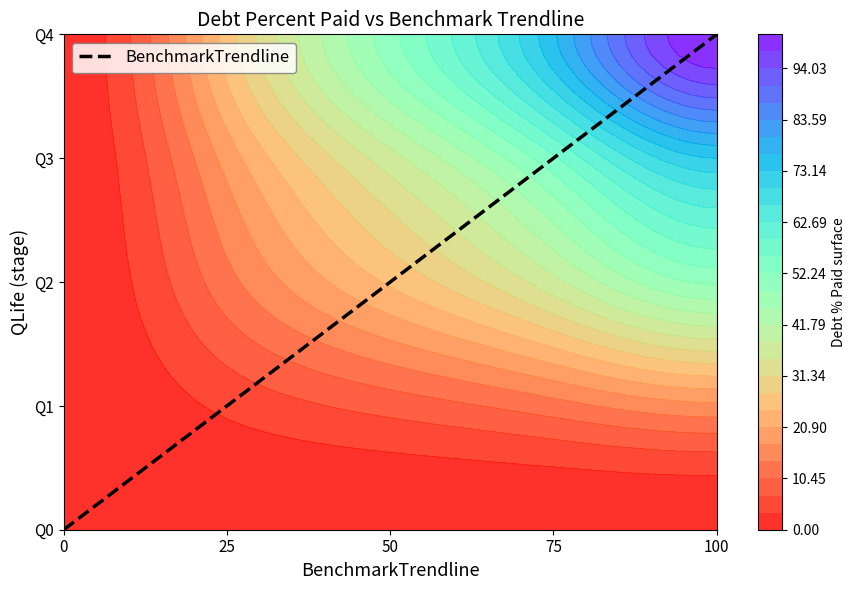

The chart shows a value of 2 at 25. True or false?

False